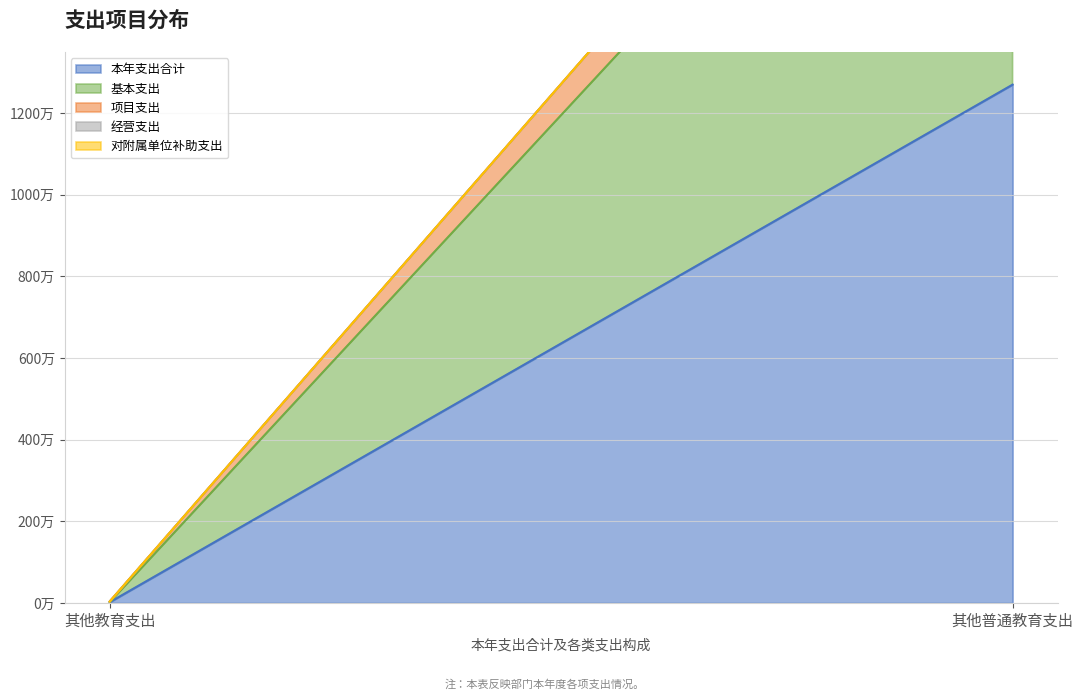

What is the difference between the highest and lowest values at 其他教育支出?

18000.0